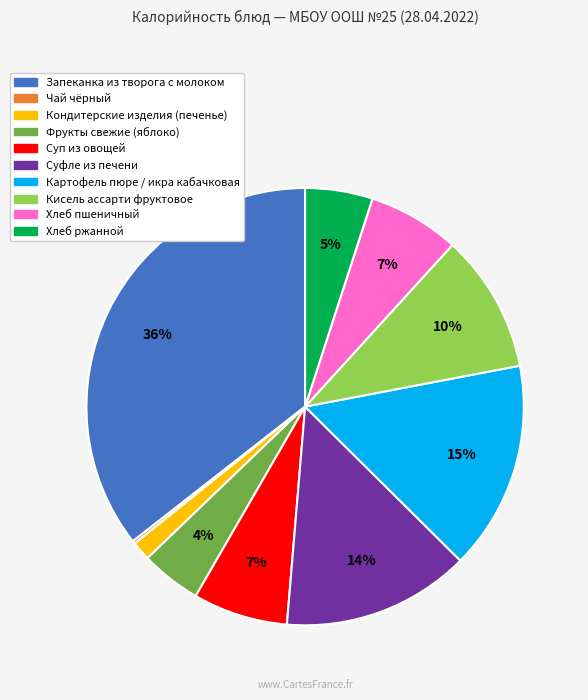

To the nearest percent, what is the average slice percentage?

10%